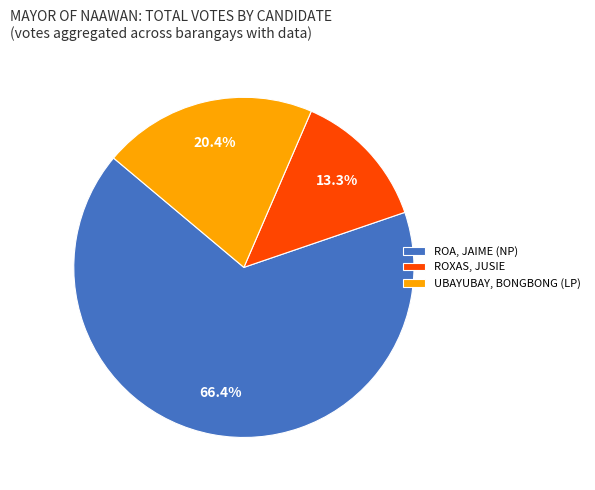

Which category has the biggest portion of the pie?

ROA, JAIME (NP)